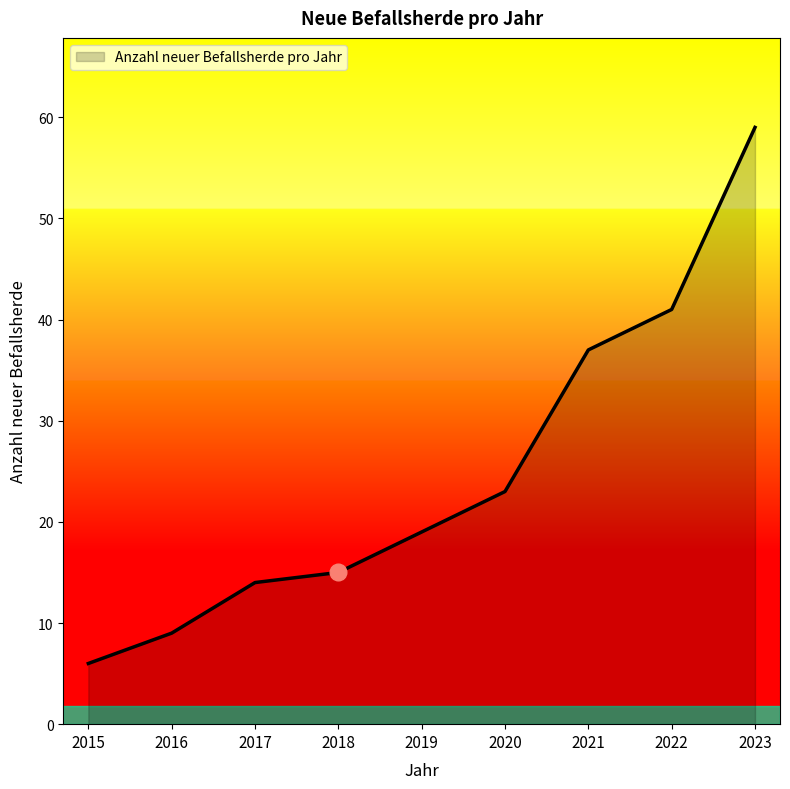

What is the difference between the values at 2021 and 2023?

22